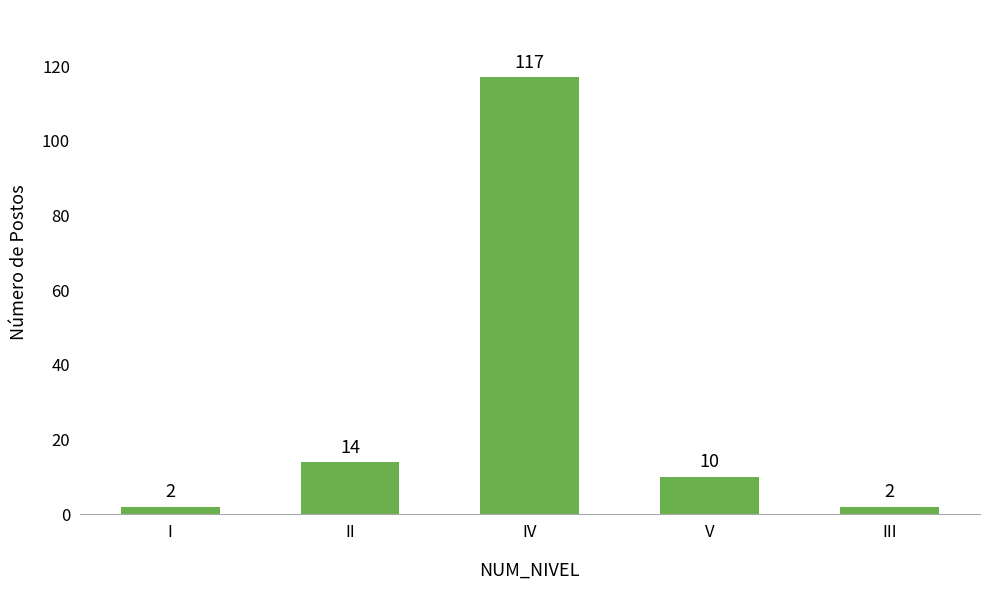

What is the sum of the values at V and II?

24